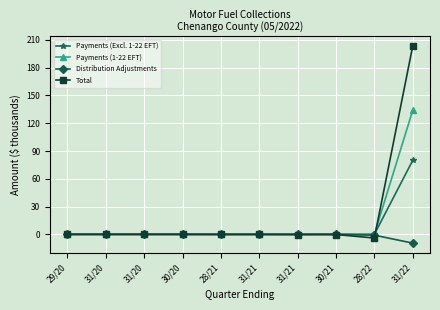

The Total series shows 325.6 at 31/22. True or false?

False